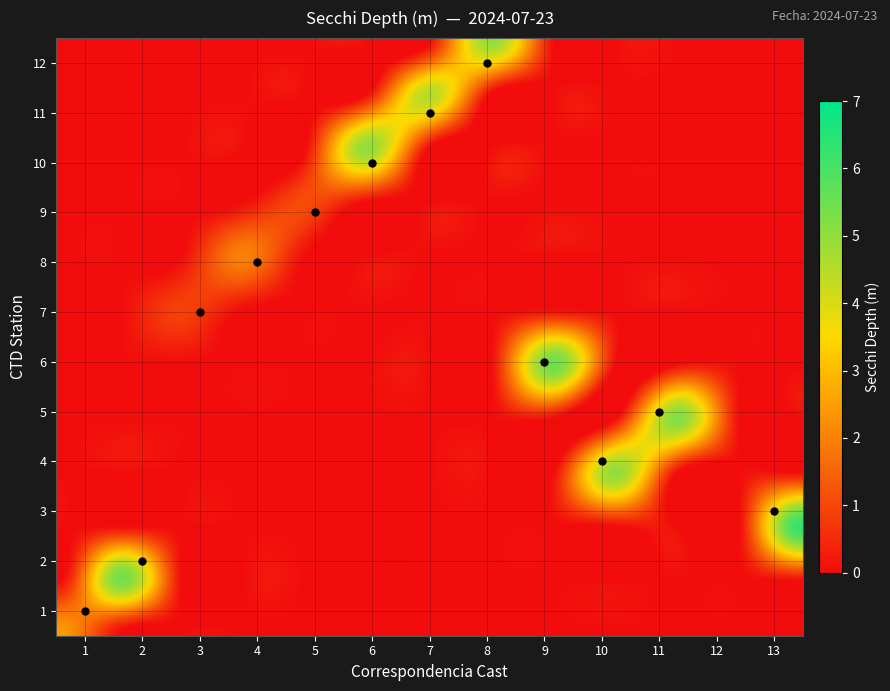

Reading left to right, extract all data points from this chart.

1: 1.0	2.5
2: 2.0	5.4
3: 13.0	6.3
4: 10.0	5.0
5: 11.0	5.2
6: 9.0	5.5
7: 3.0	0.9
8: 4.0	2.0
9: 5.0	1.1
10: 6.0	5.0
11: 7.0	4.5
12: 8.0	5.0